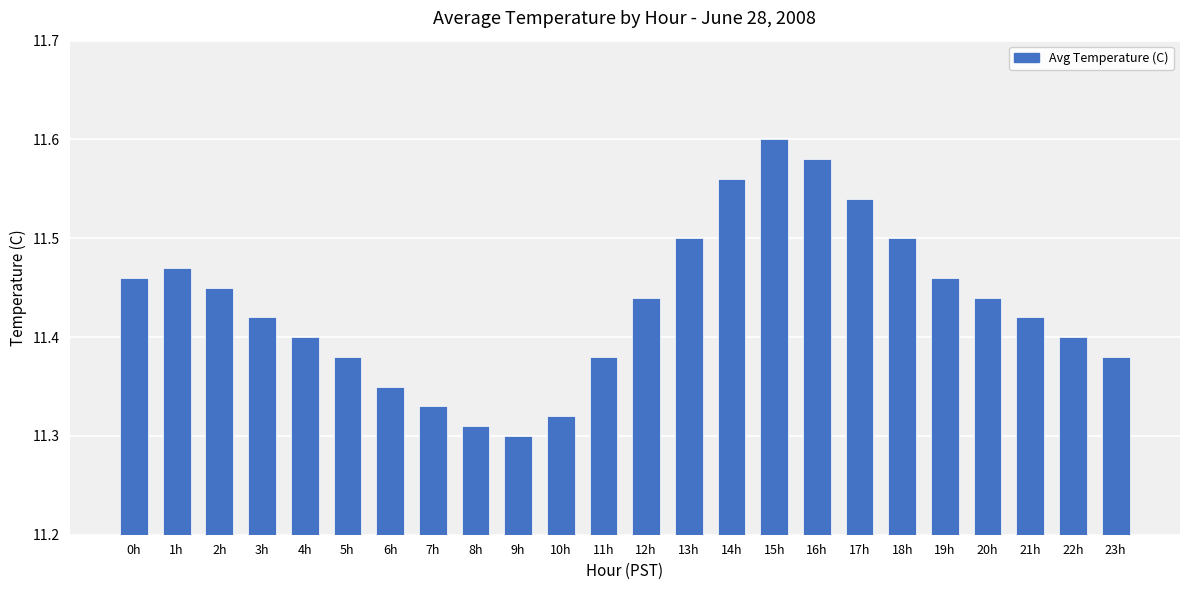

Which label corresponds to the smallest value in the chart?

9h